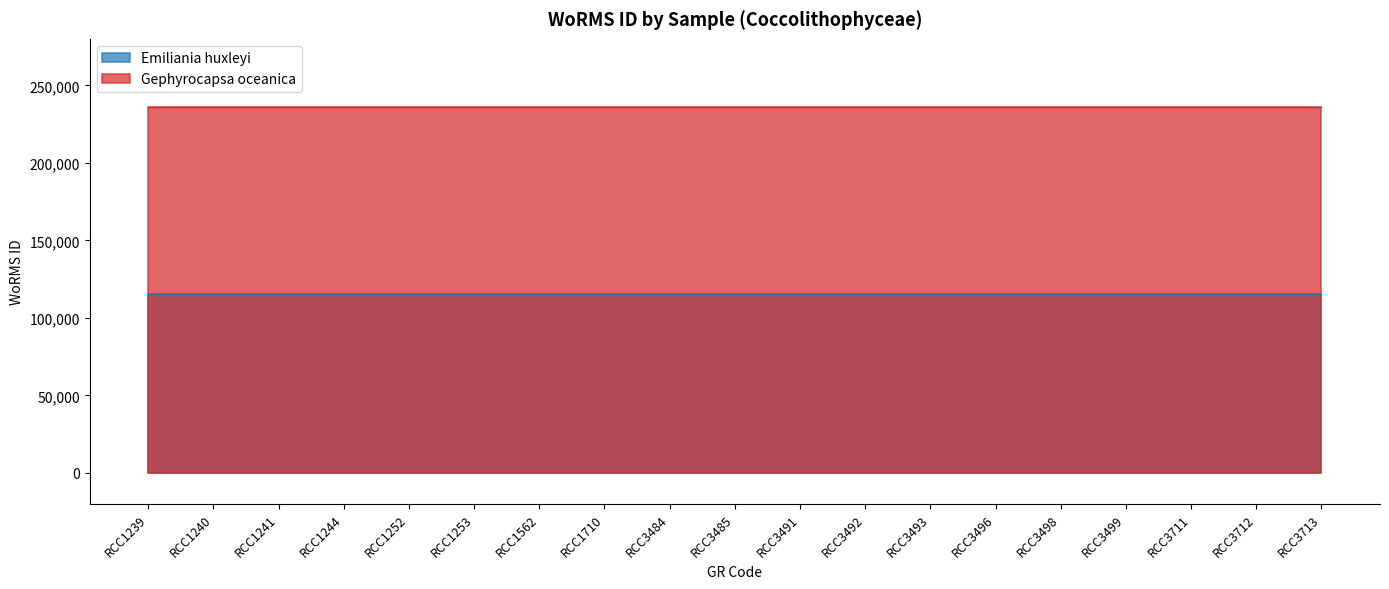

What is the sum of all Emiliania huxleyi values?

2186976